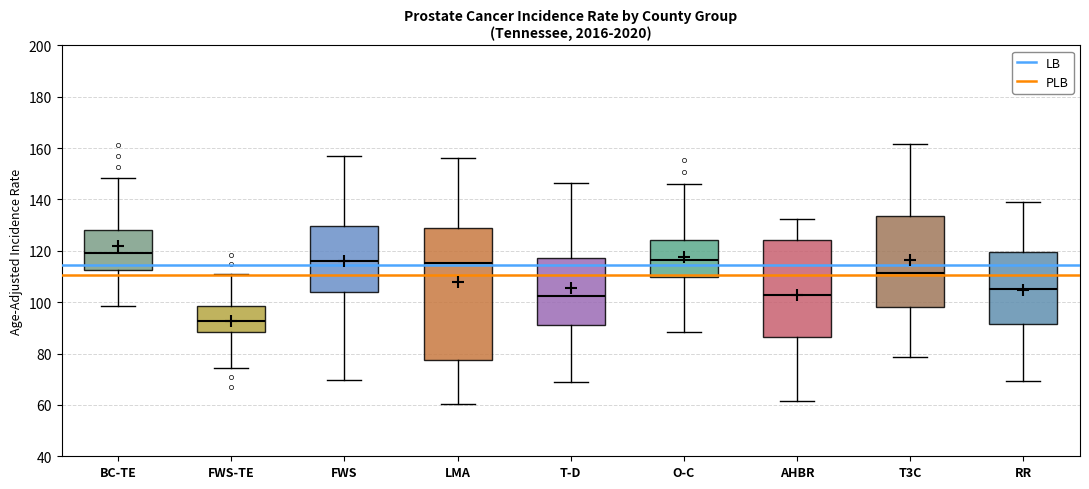

Where does the lower whisker of the box for FWS-TE end on the y-axis? The values are not printed on the chart, so give them approximately, as read against the axis.

74